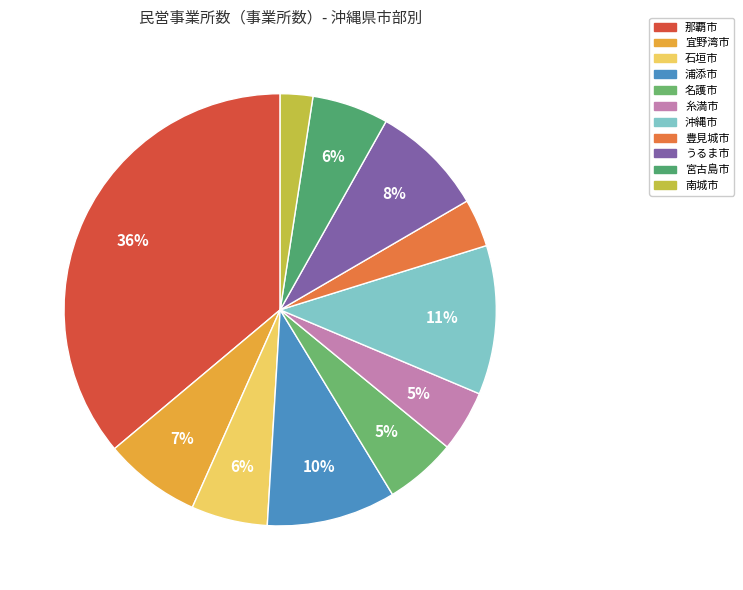

Count the number of slices in the pie.

11